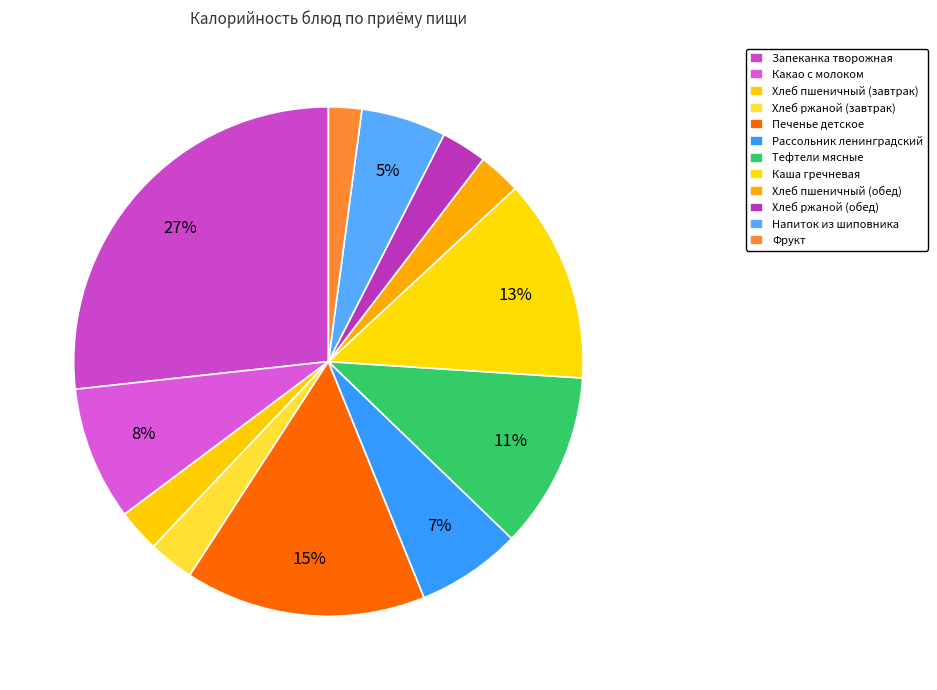

How many slices are in this pie chart?

12